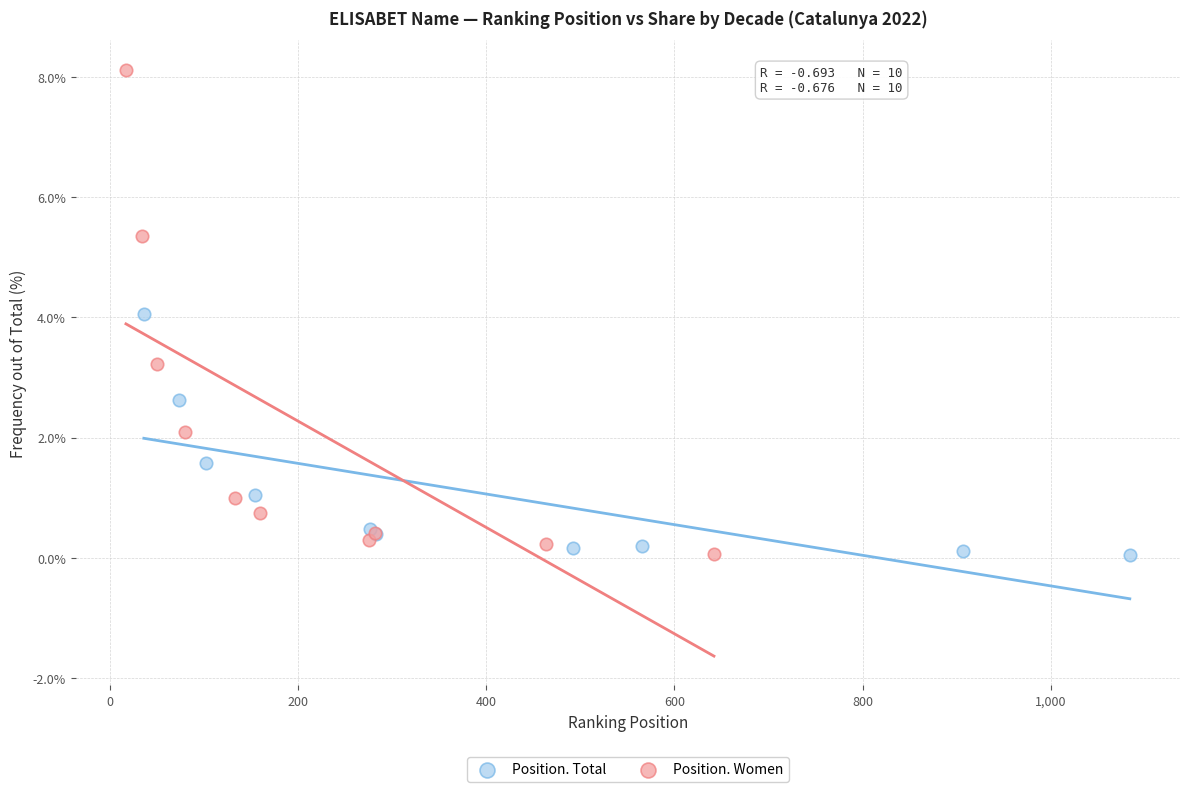

Which series contains the highest Y value?

Position. Women